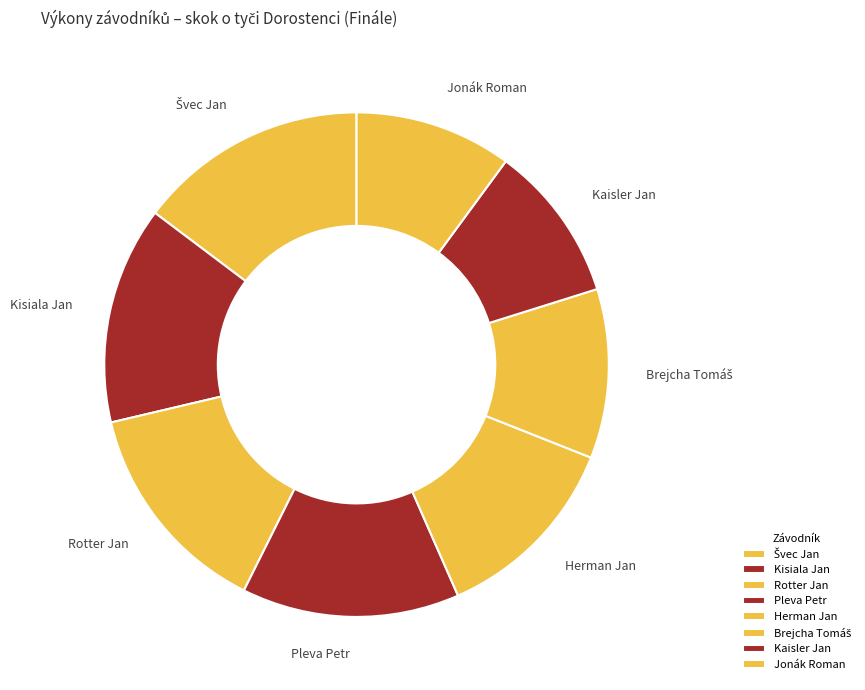

Do Rotter Jan and Herman Jan together represent more than half of the pie?

No